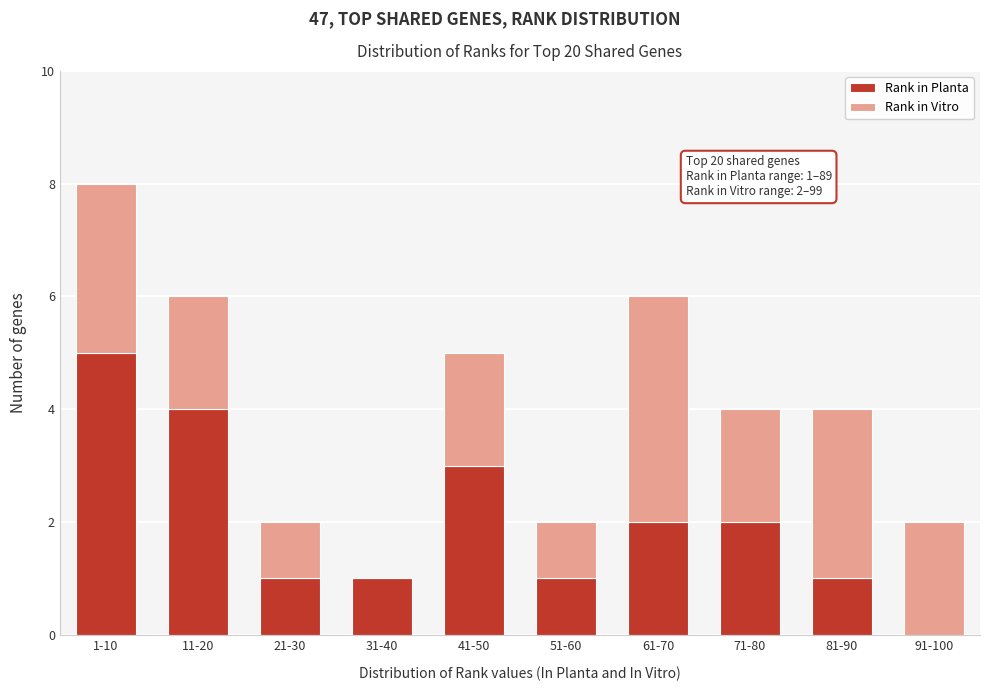

Reading left to right, transcribe the values for Rank in Planta.

1-10=5	11-20=4	21-30=1	31-40=1	41-50=3	51-60=1	61-70=2	71-80=2	81-90=1	91-100=0